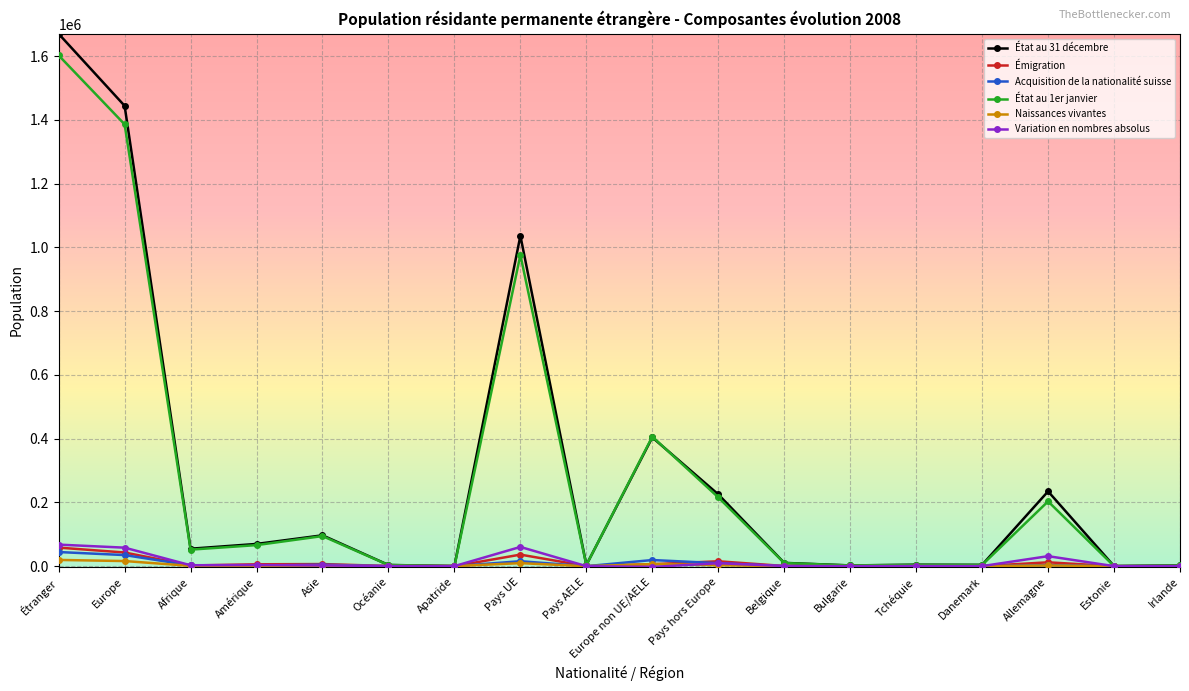

At how many categories does at least one series exceed 960892?

3